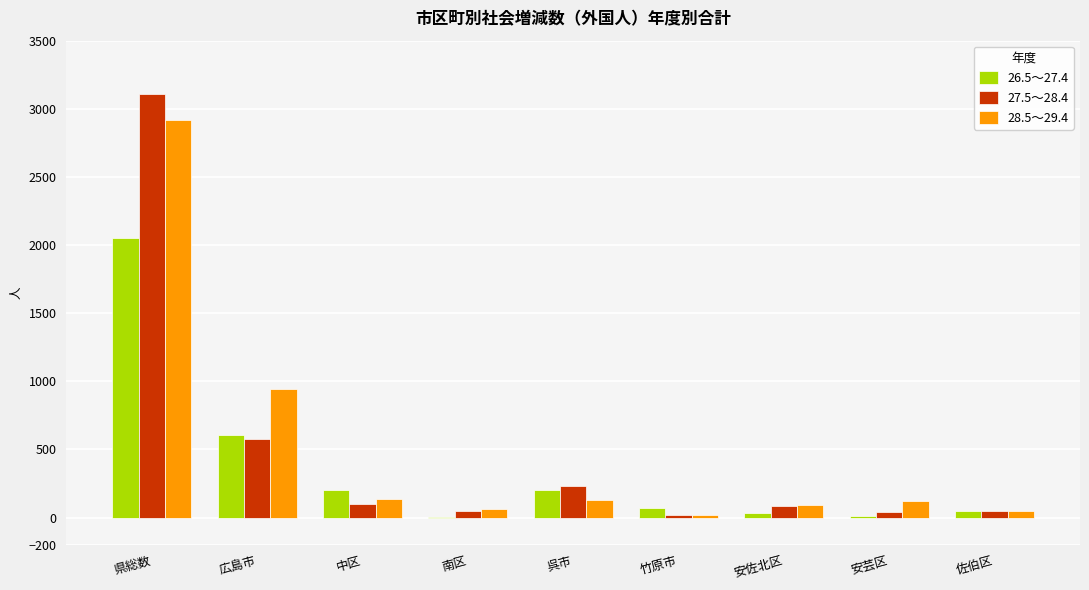

How many groups of bars are there?

9